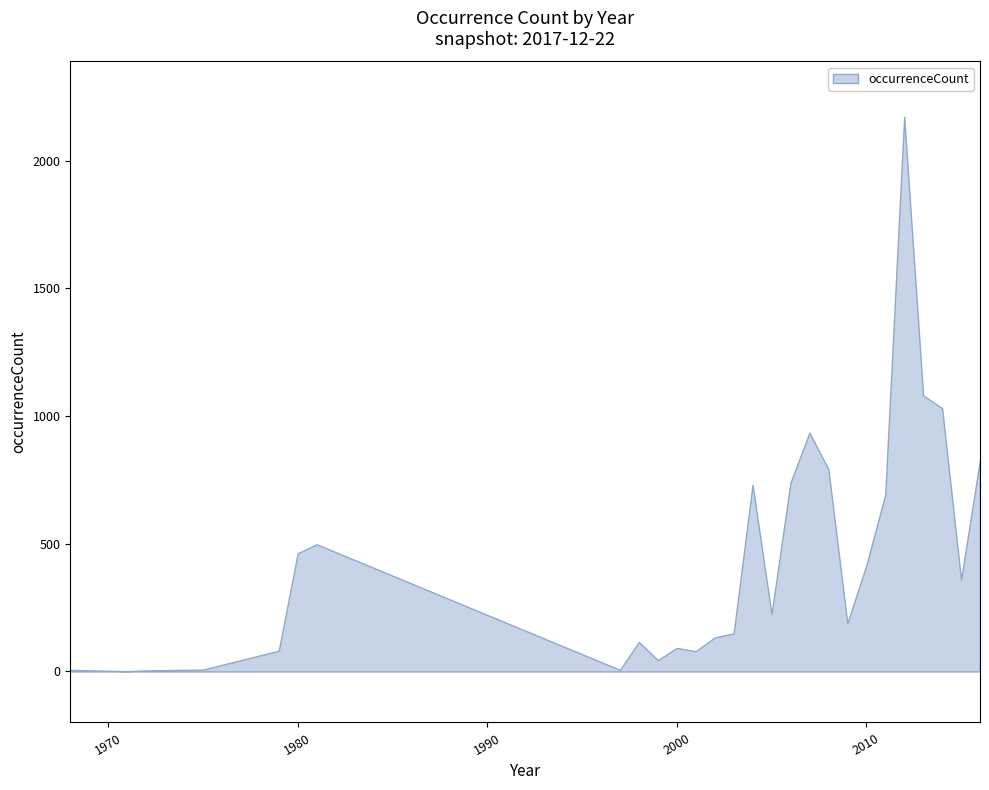

The value at 2005 is 291. True or false?

False